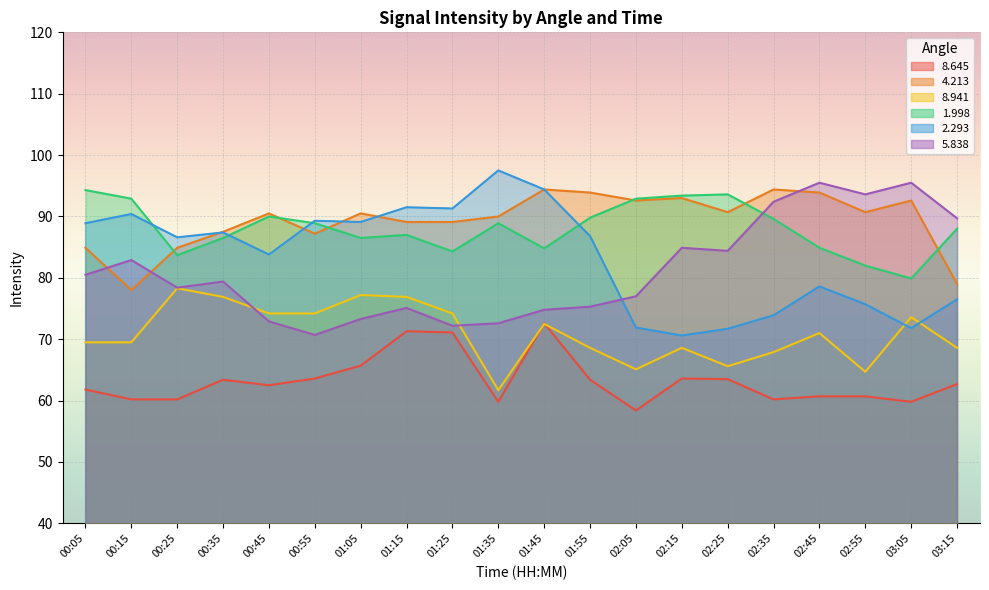

What is the highest value of the 1.998 series?

94.3